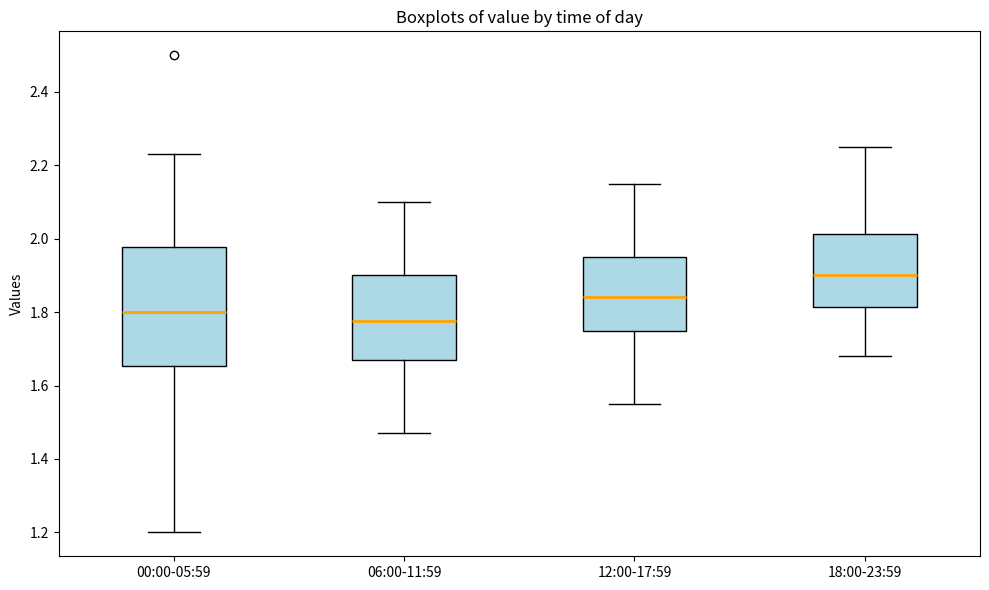

Which box has the highest median line?

18:00-23:59